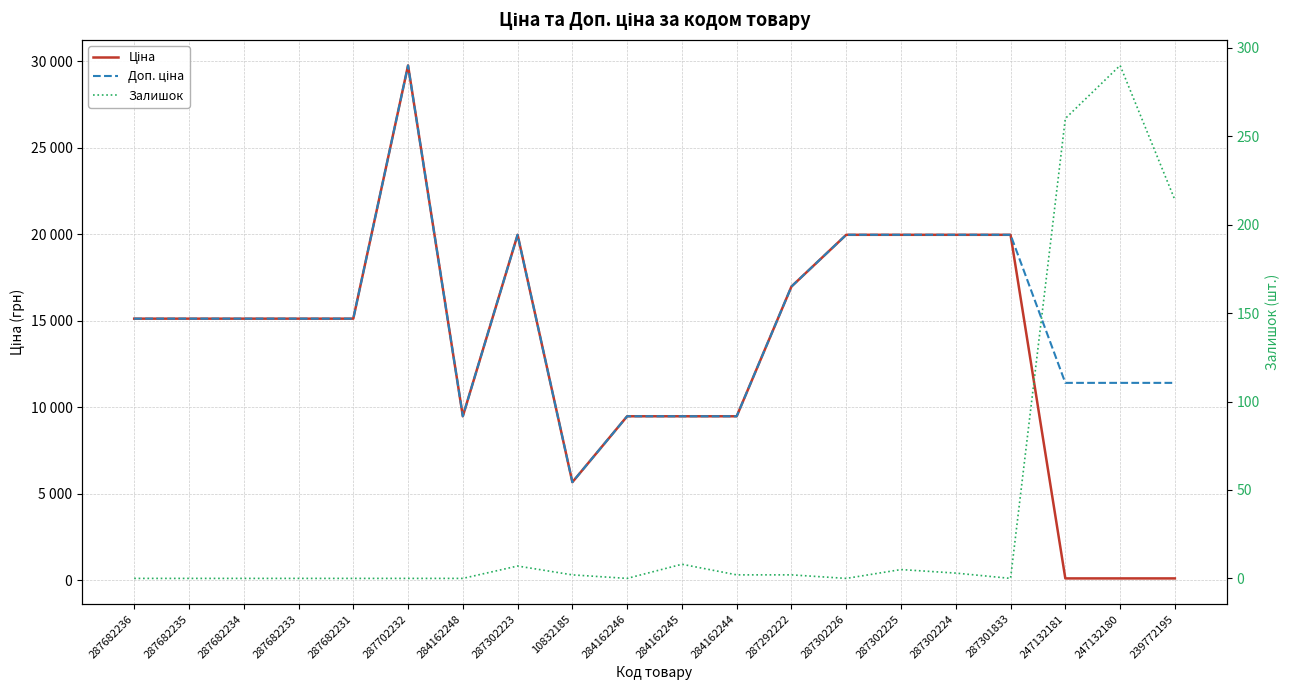

Reading left to right, list all the values displayed in this chart.

Ціна: 15120.0	15120.0	15120.0	15120.0	15120.0	29747.2	9480.1	19964.2	5673.8	9480.1	9480.1	9480.1	16976.3	19964.2	19964.2	19964.2	19964.2	114.1	114.1	114.1
Доп. ціна: 15120.0	15120.0	15120.0	15120.0	15120.0	29747.2	9480.1	19964.2	5673.8	9480.1	9480.1	9480.1	16976.3	19964.2	19964.2	19964.2	19964.2	11410.0	11410.0	11410.0
Залишок: 0.0	0.0	0.0	0.0	0.0	0.0	0.0	7.0	2.0	0.0	8.0	2.0	2.0	0.0	5.0	3.0	0.0	260.0	290.0	214.0